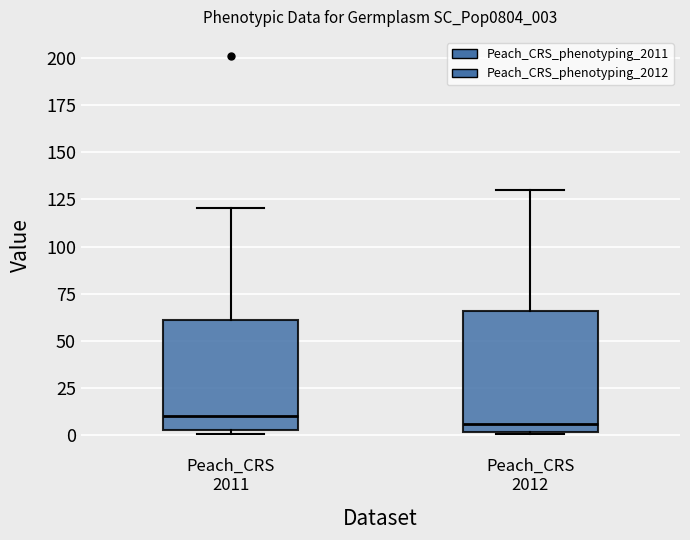

Which box is the tallest, from its lower edge to its upper edge?

Peach_CRS 2012